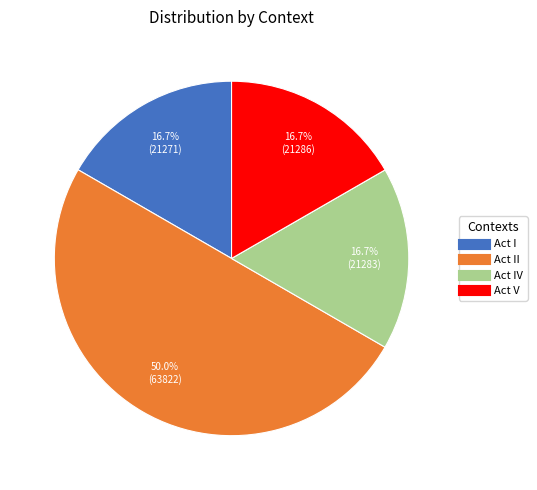

Does any single category account for the majority?

No